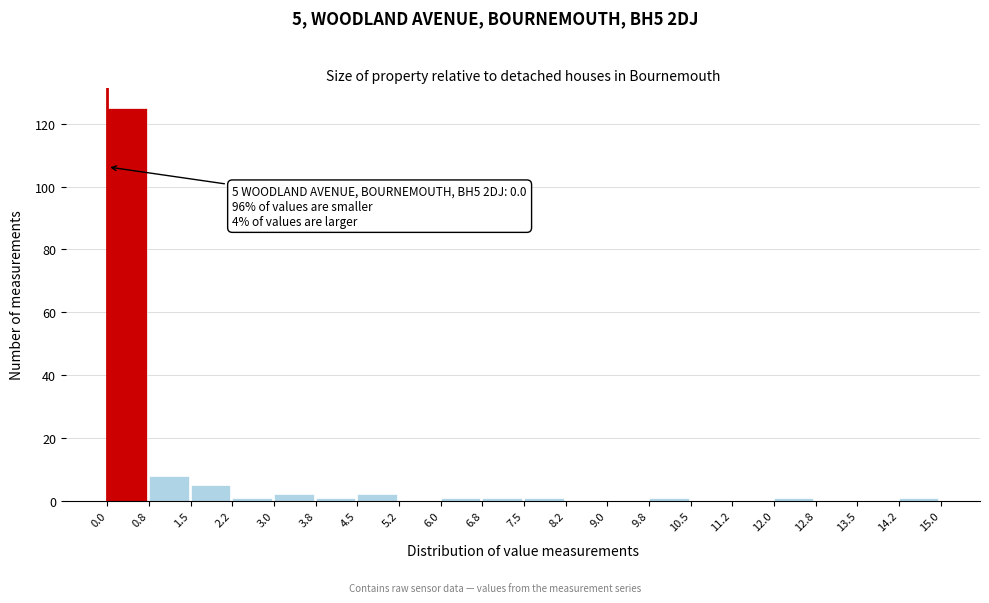

Over which range of the x-axis is the bar tallest?

0.0 to 0.8